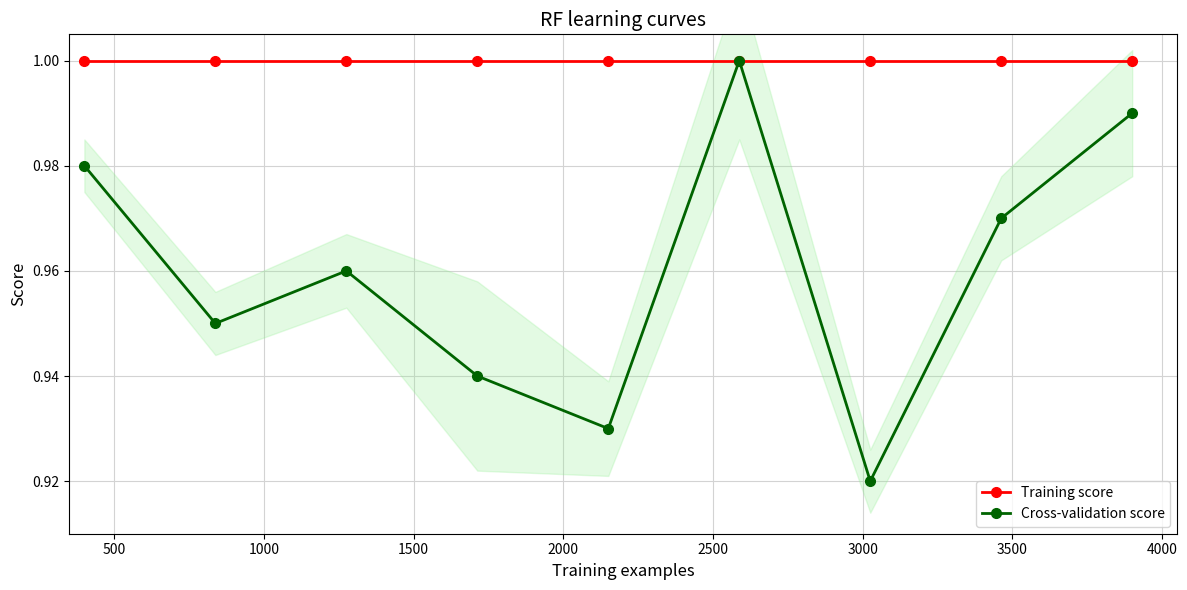

At how many categories does at least one series exceed 0?

9